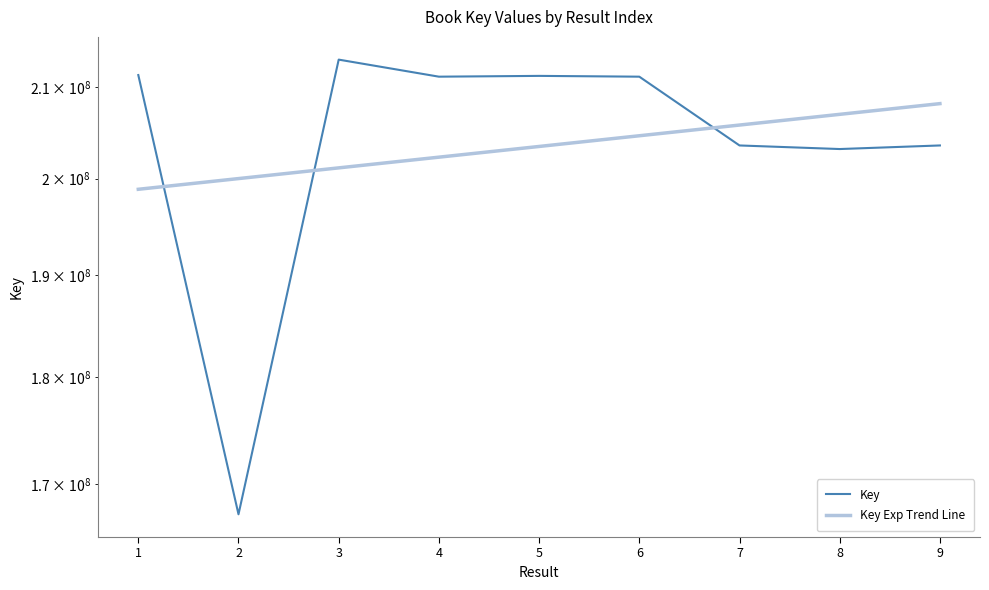

At which label does Key reach its minimum?

2